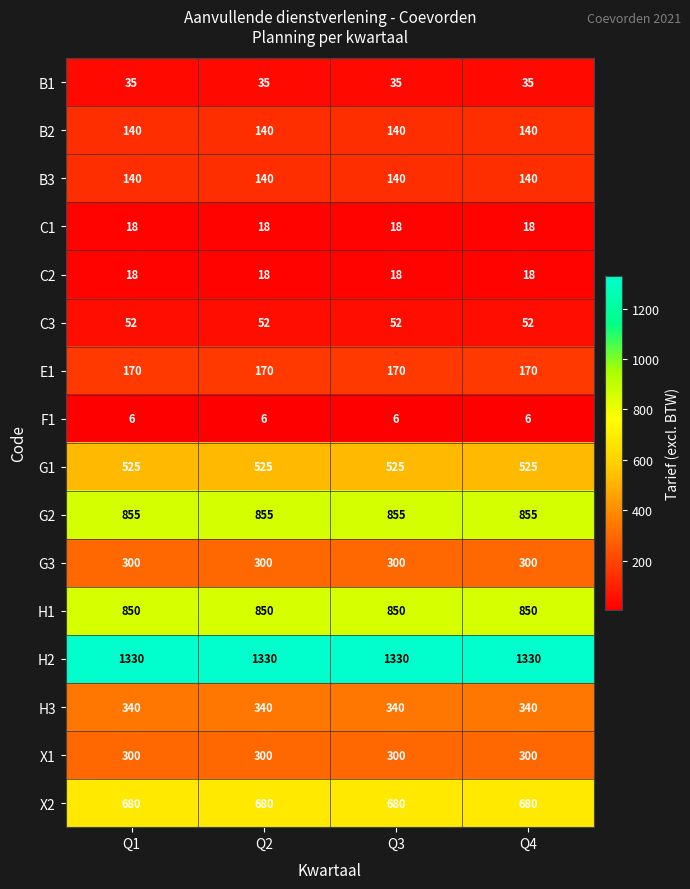

True or false: H2 has a value of 2301 at Q2.

False